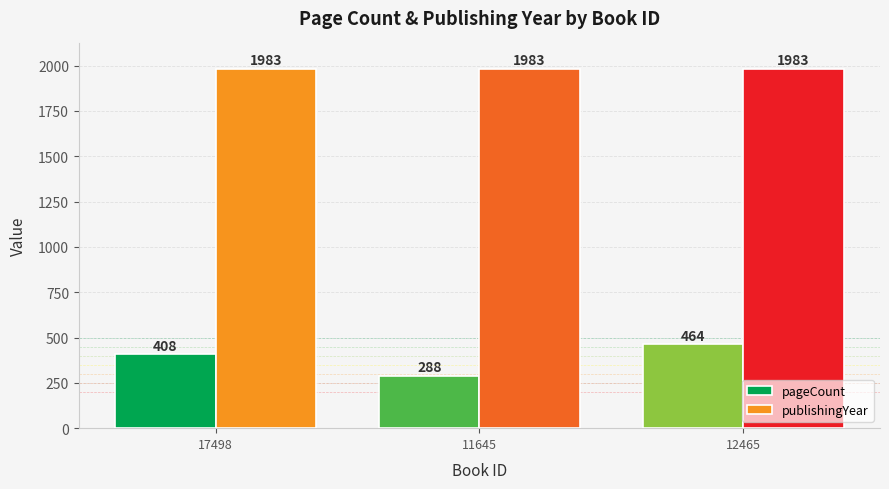

What is the minimum value for publishingYear?

1983